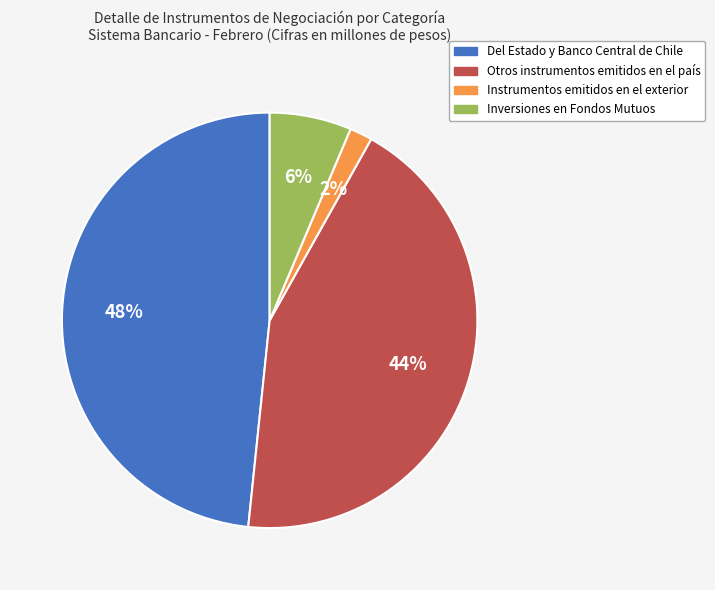

To the nearest percent, what is the difference between the Instrumentos emitidos en el exterior and Otros instrumentos emitidos en el país slice percentages?

42%